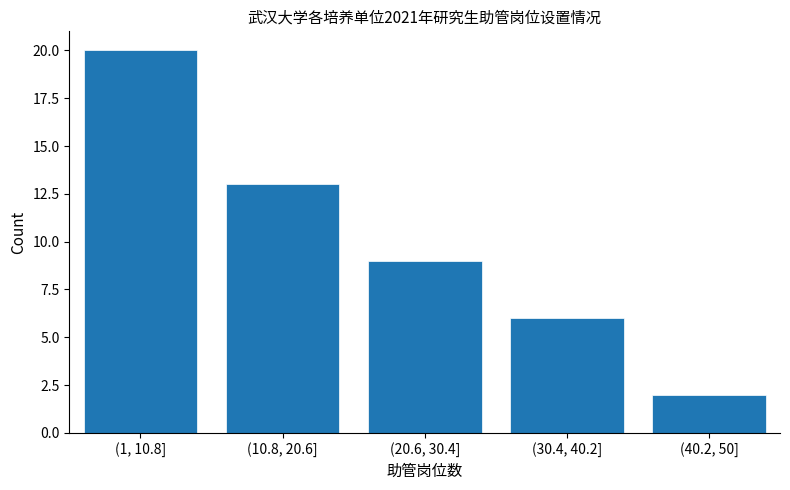

Reading right to left, list all the values displayed in this chart.

(40.2, 50]=2	(30.4, 40.2]=6	(20.6, 30.4]=9	(10.8, 20.6]=13	(1, 10.8]=20